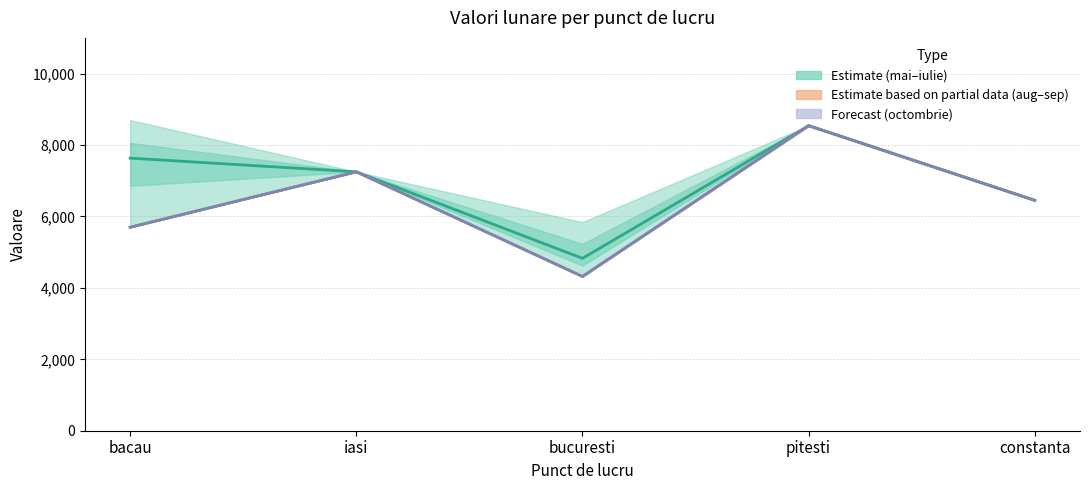

True or false: august and septembrie intersect in this chart.

False